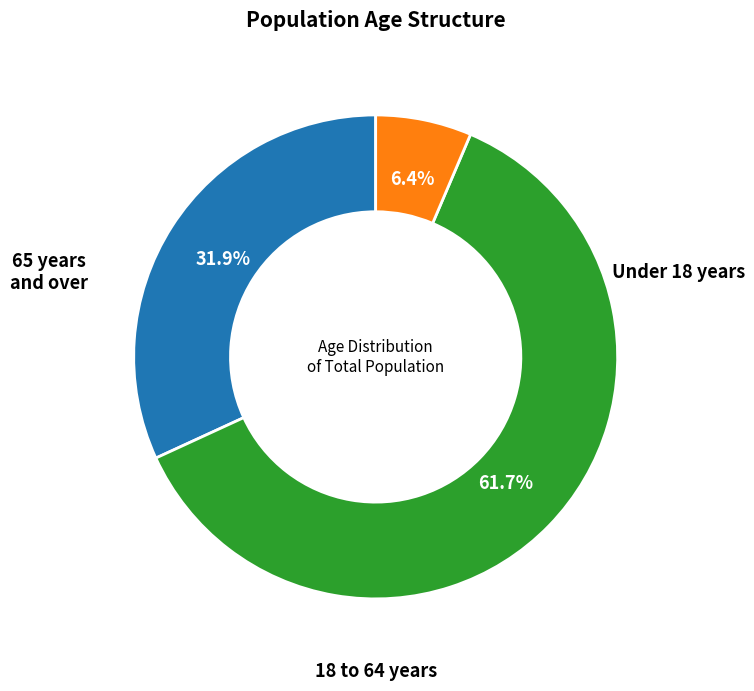

Does any single category account for the majority?

Yes